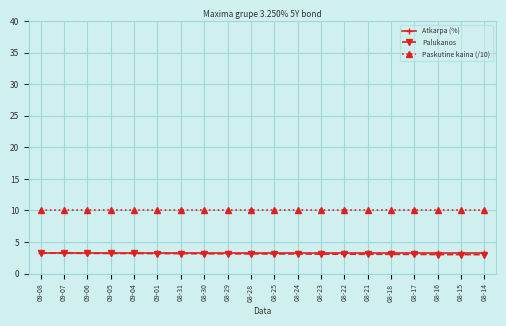

True or false: Atkarpa (%) and Palukanos intersect in this chart.

False